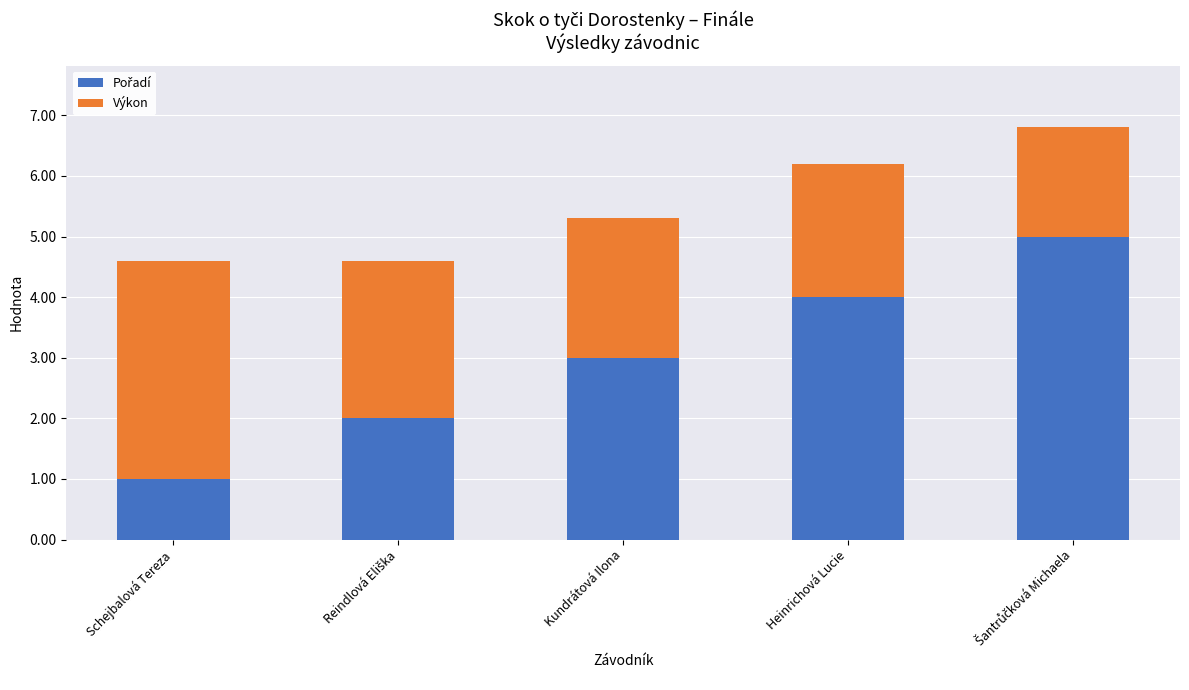

How many bars are there in total?

5